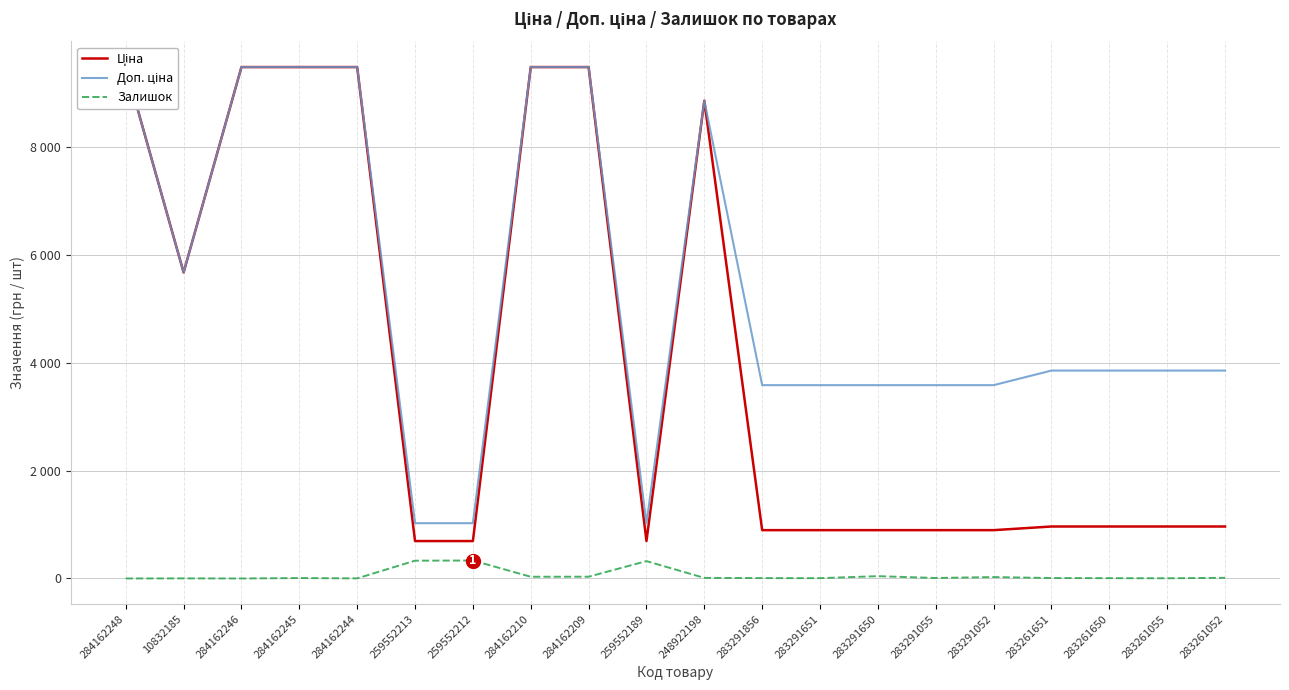

Is this an area chart (filled region under the line)?

No